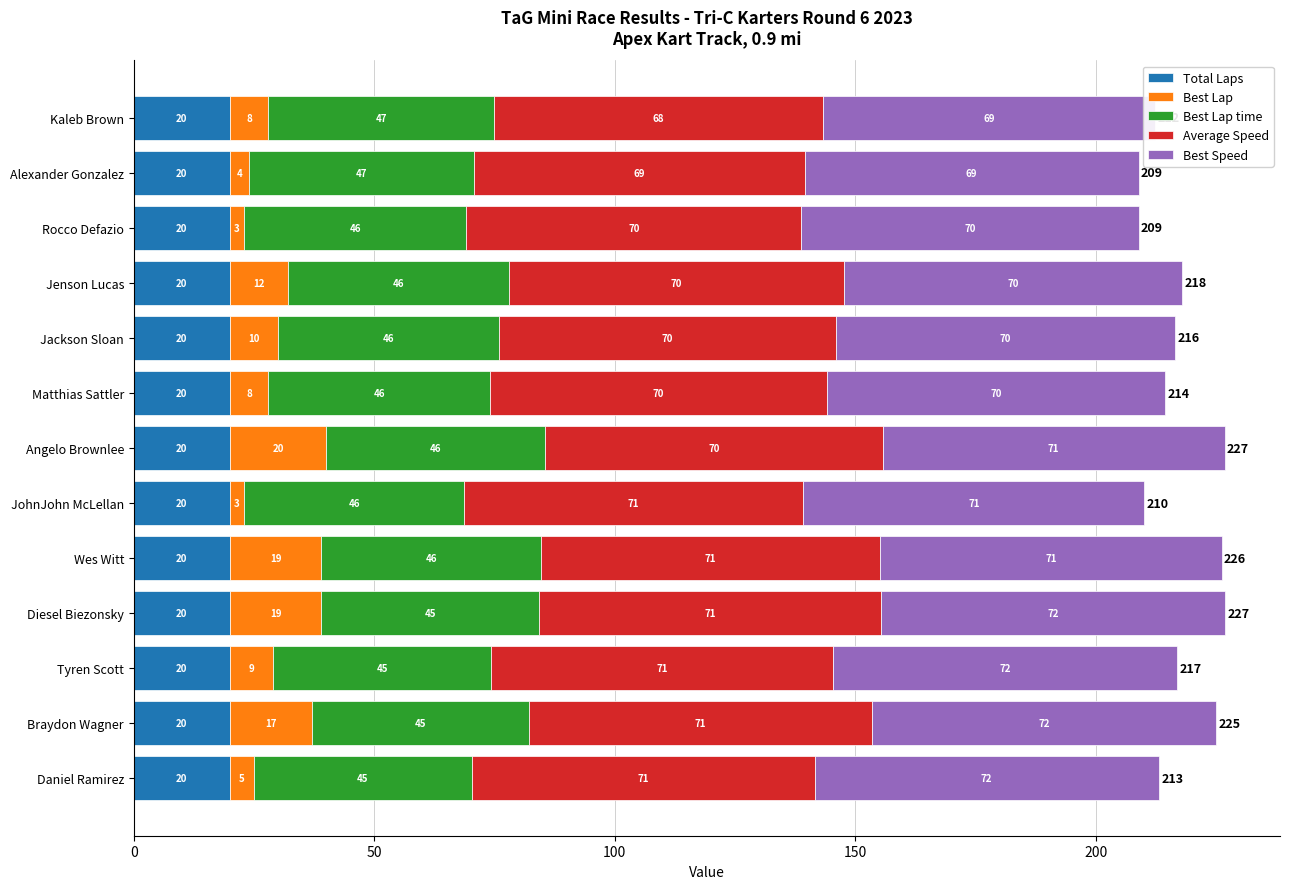

Reading left to right, extract all data points from this chart.

Total Laps: 0.8	0.8	0.8	0.8	0.8	0.8	0.8	0.8	0.8	0.8	0.8	0.8	0.8
Best Lap: 5.0	17.0	9.0	19.0	19.0	3.0	20.0	8.0	10.0	12.0	3.0	4.0	8.0
Best Lap time: 45.3	45.3	45.3	45.2	45.6	45.7	45.6	46.0	46.0	46.0	46.2	46.7	46.8
Average Speed: 71.3	71.2	71.1	71.1	70.6	70.5	70.2	70.0	70.0	69.6	69.6	68.9	68.4
Best Speed: 71.6	71.5	71.5	71.6	71.0	70.9	71.0	70.4	70.5	70.4	70.2	69.5	69.2